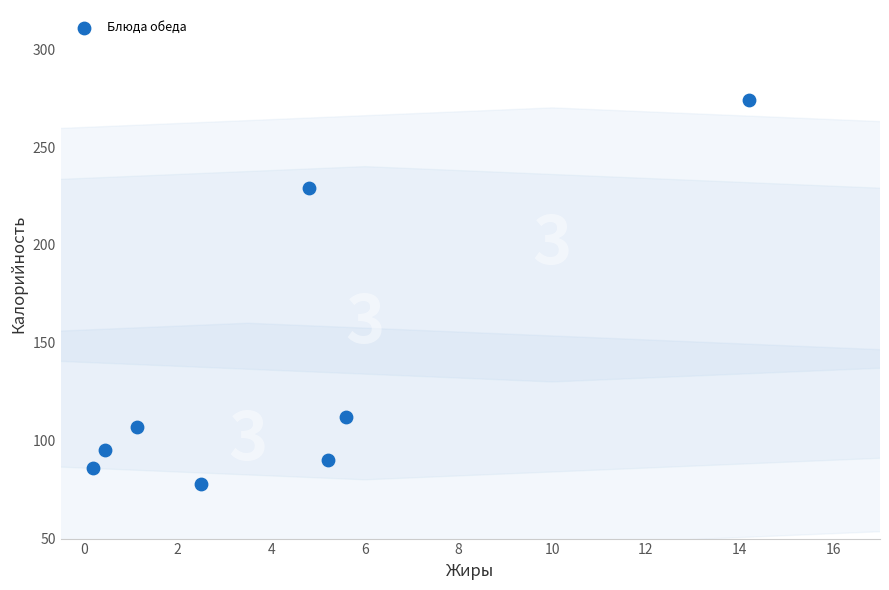

What is the range of Y values (max minus min)?

196.0